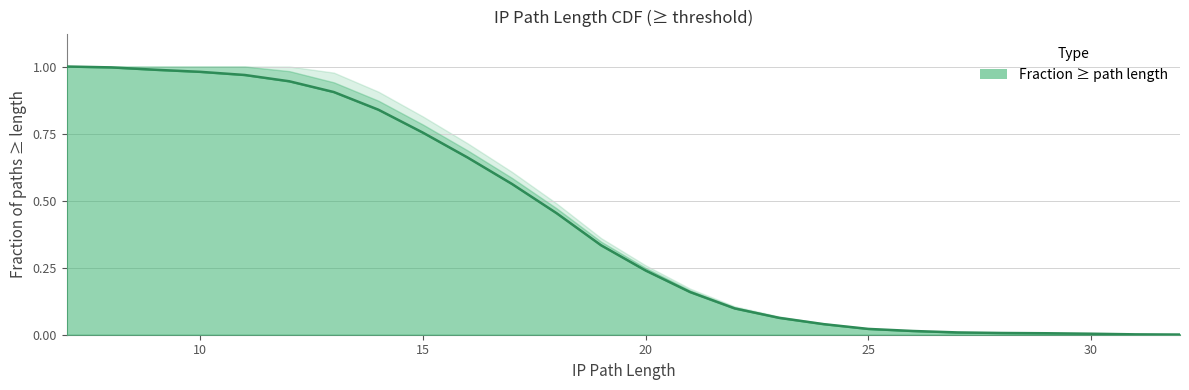

How many lines are shown in the chart?

1